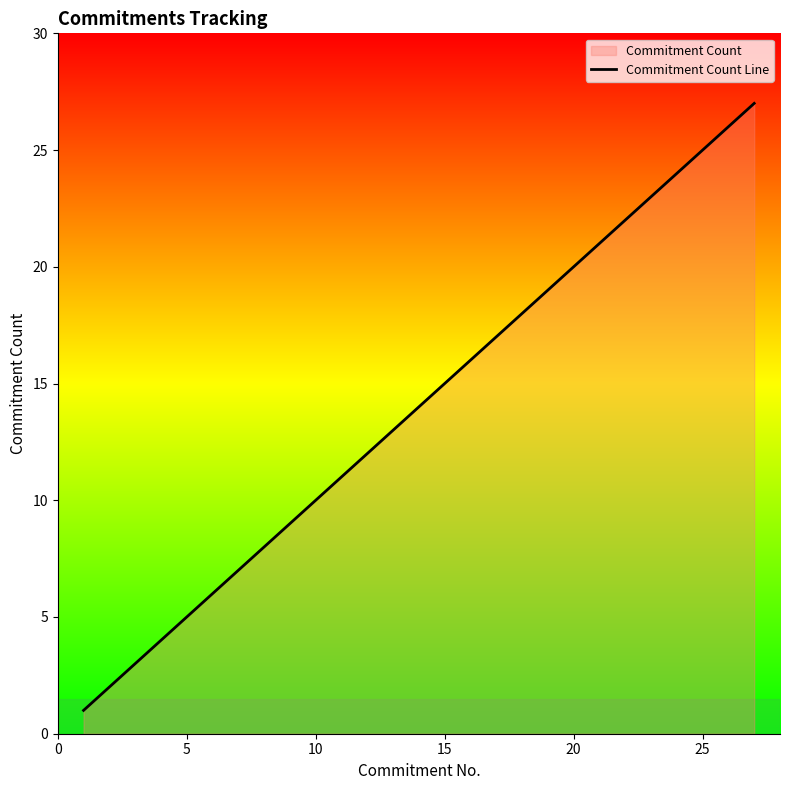

What is the difference between the maximum and minimum values?

26